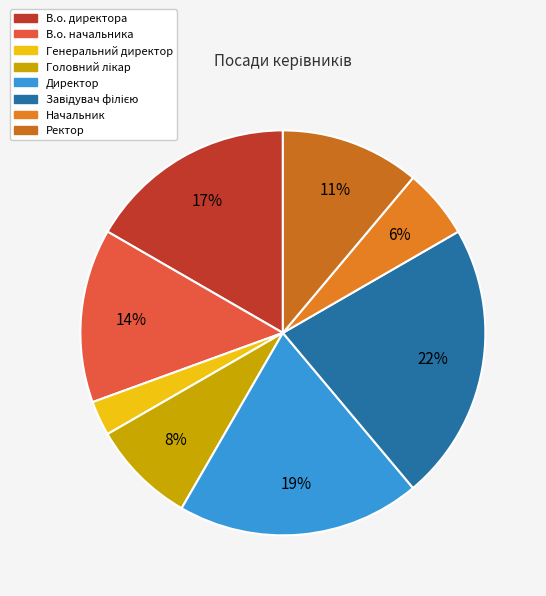

Count the number of slices in the pie.

8